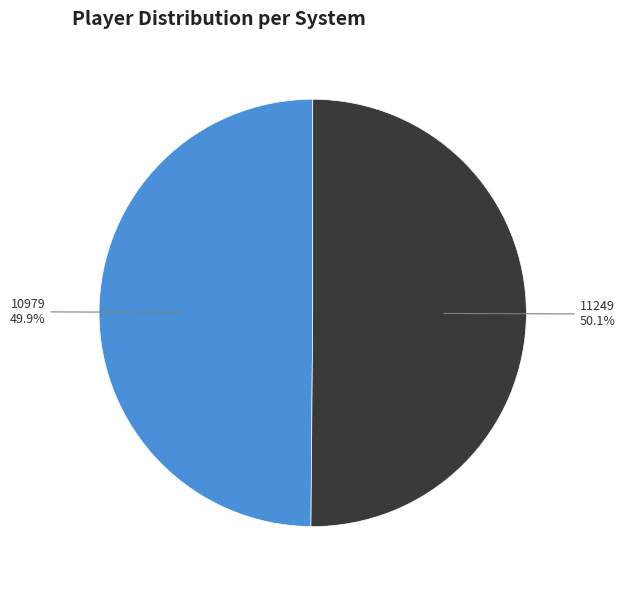

Combined, what portion of the pie is 10979 and 11249?

100.0%